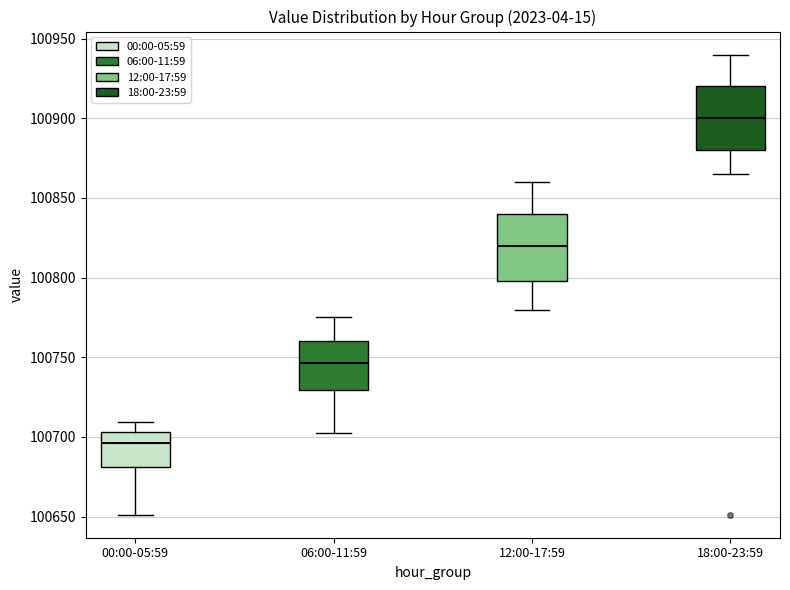

Reading left to right, transcribe this box plot: for each box, give where its median line is, the range the box spans, and where its two whiskers end, as read against the y-axis. The values are not printed on the chart, so give them approximately, as read against the axis.

00:00-05:59: median 100695, box 100680 to 100705, whiskers 100650 to 100710
06:00-11:59: median 100745, box 100730 to 100760, whiskers 100700 to 100775
12:00-17:59: median 100820, box 100800 to 100840, whiskers 100780 to 100860
18:00-23:59: median 100900, box 100880 to 100920, whiskers 100865 to 100940